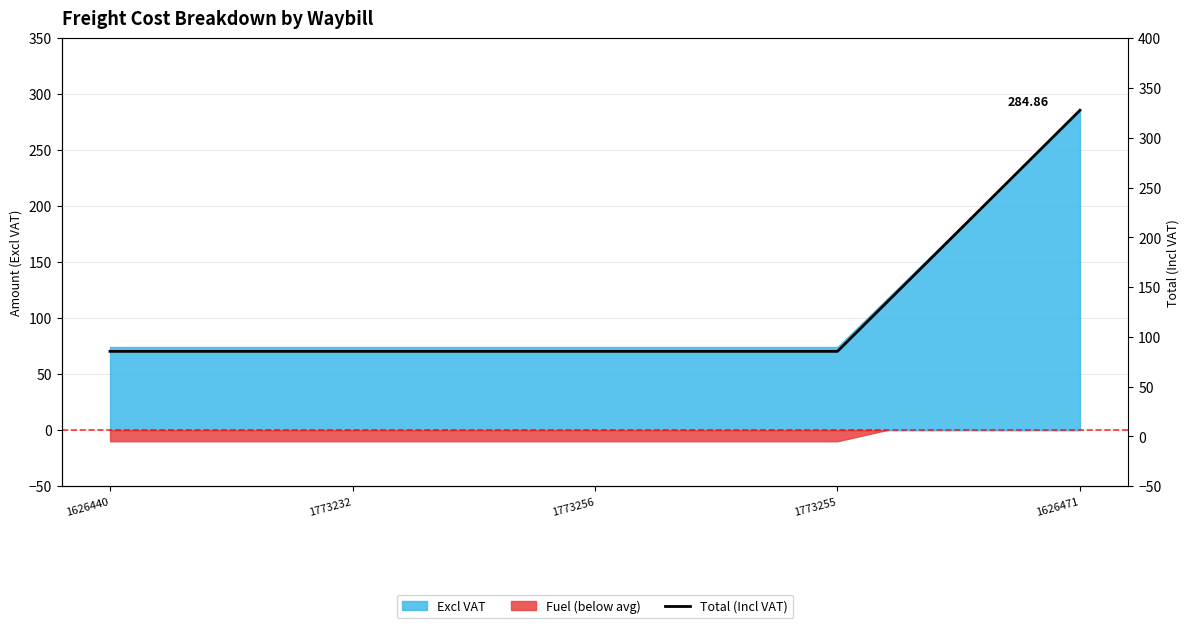

True or false: the data has more than 2 interior local peaks.

False